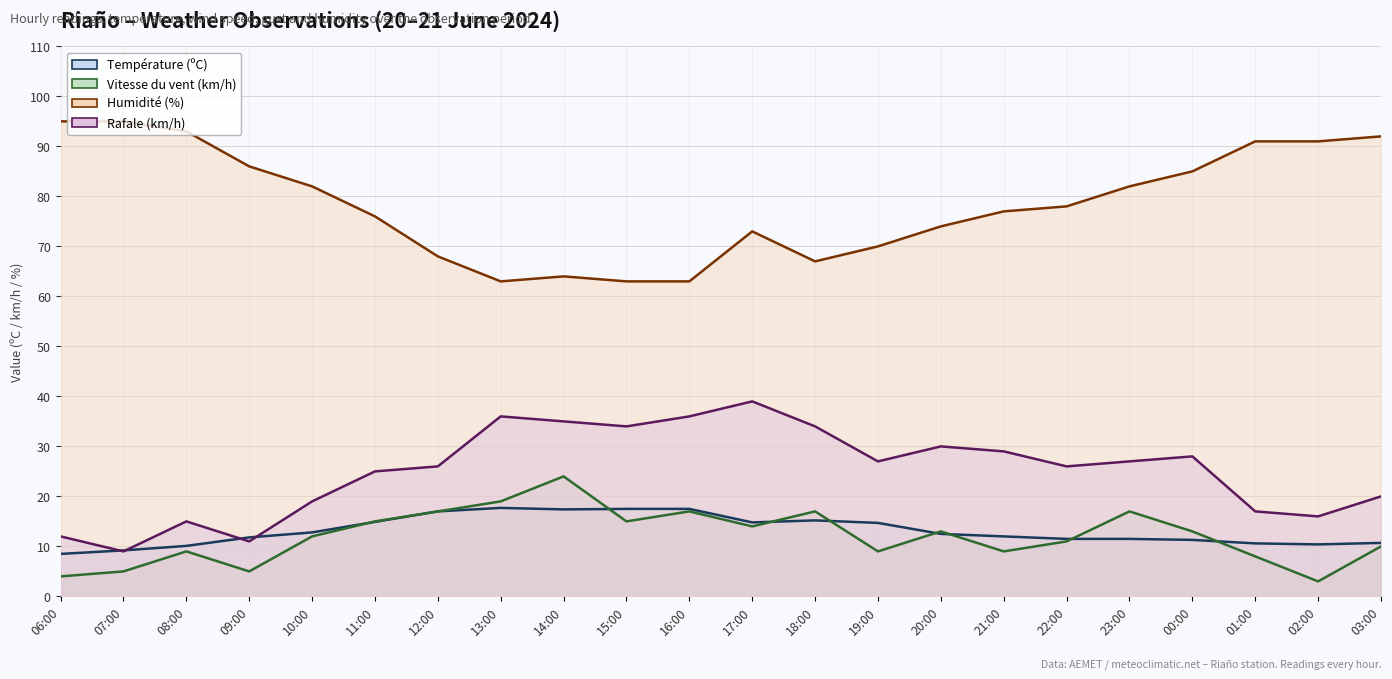

Rank the series by their maximum value, from lowest to highest.

Température (ºC), Vitesse du vent (km/h), Rafale (km/h), Humidité (%)